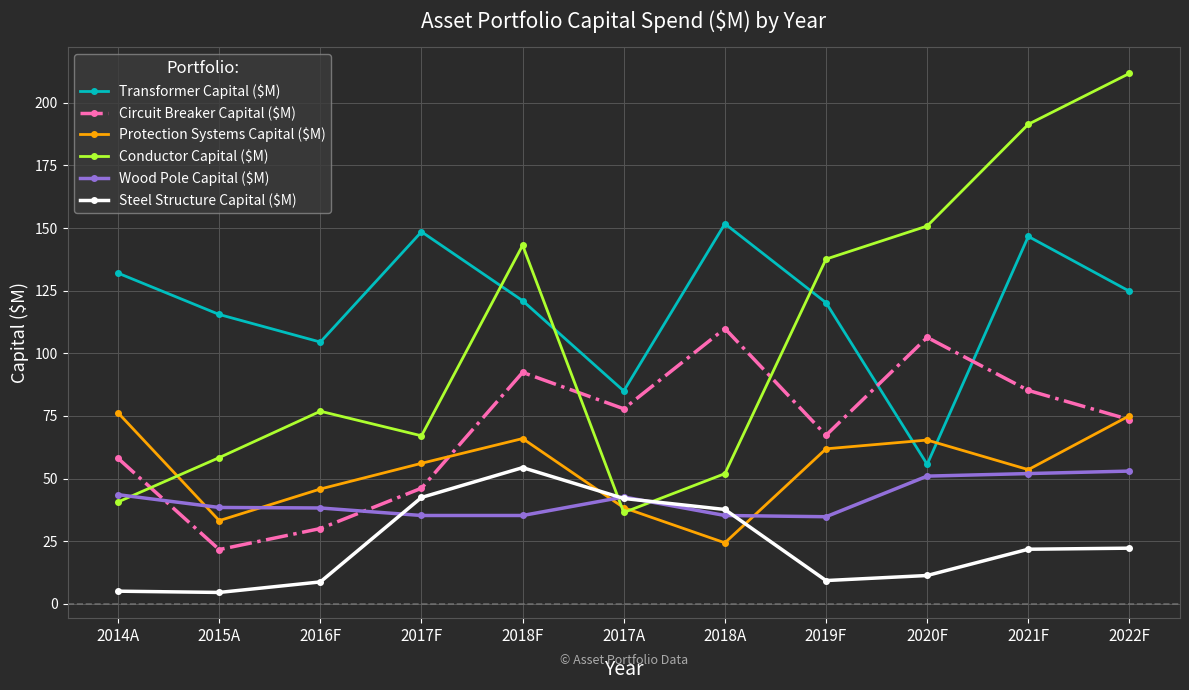

Is it true that Conductor Capital ($M) equals 52.0 at 2018A?

True